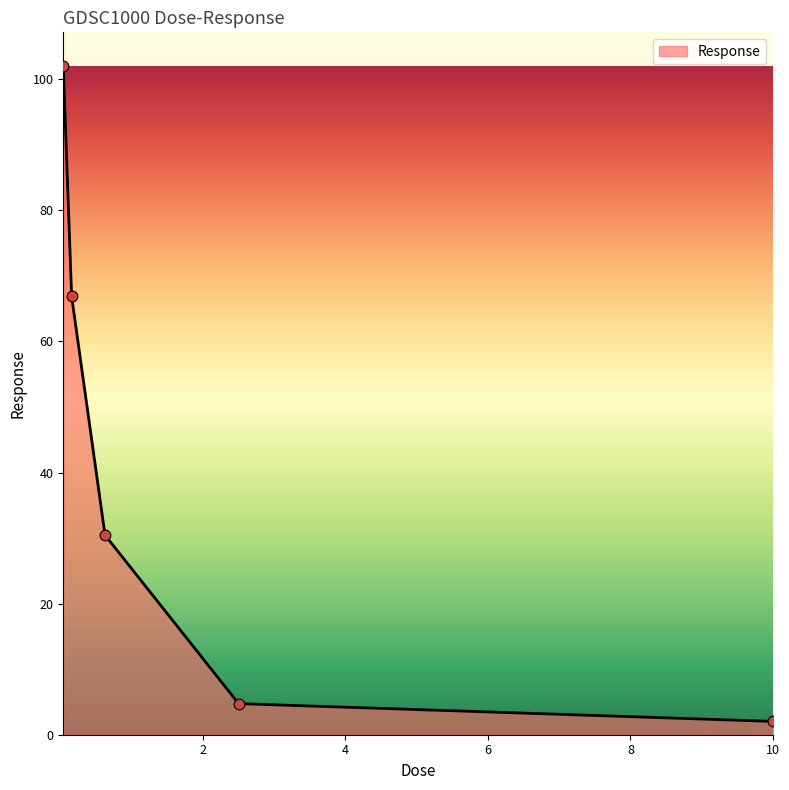

What is the sum of all values?

206.2